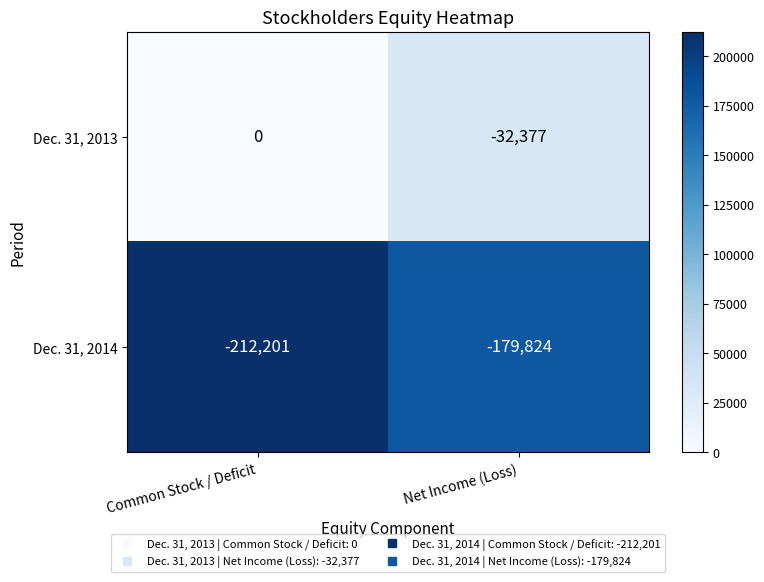

Reading left to right, list all the values displayed in this chart.

Dec. 31, 2013: 0	-32377
Dec. 31, 2014: -212201	-179824